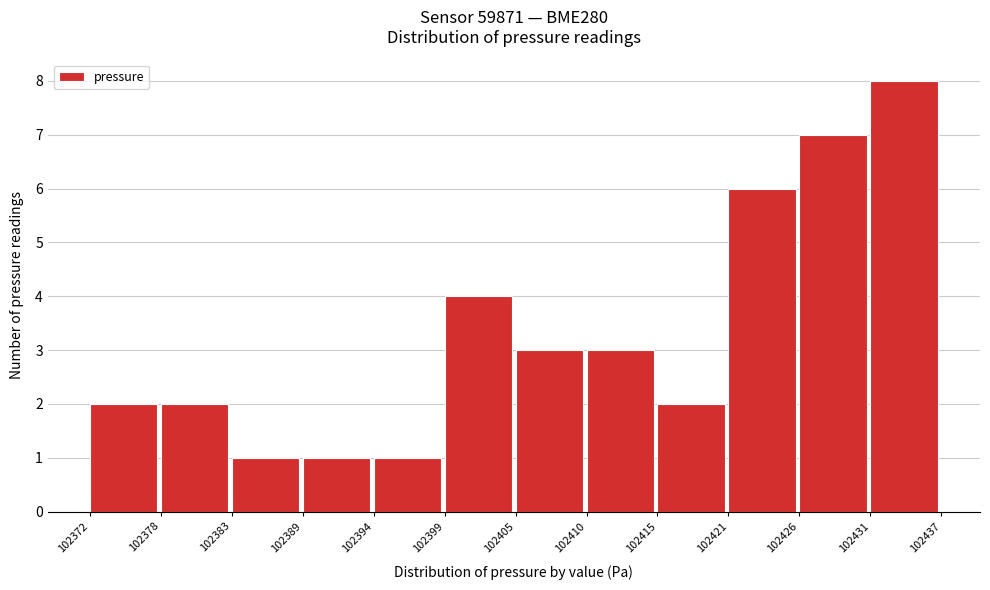

Reading left to right, transcribe all the data shown in this chart.

2	2	1	1	1	4	3	3	2	6	7	8